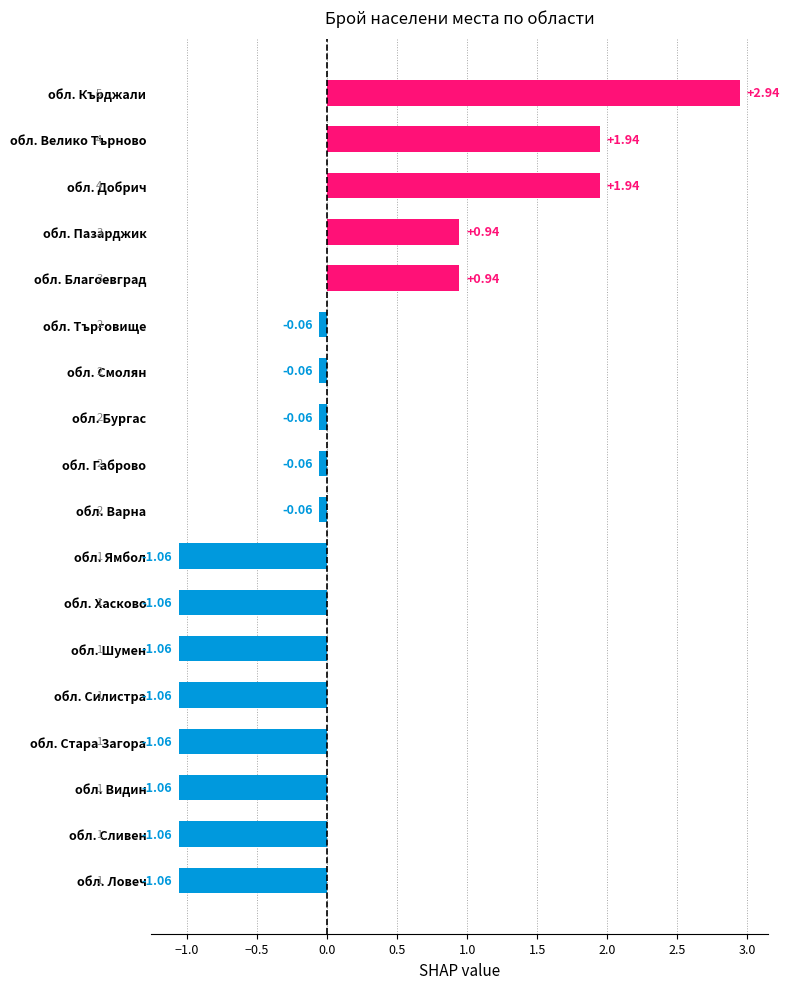

What is the change in value from обл. Варна to обл. Добрич?

+2.0